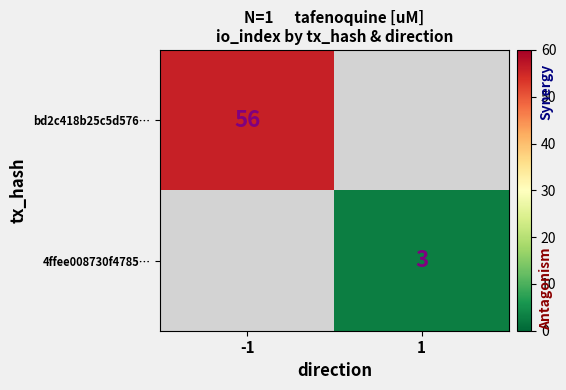

What is the greatest value displayed?

56.0